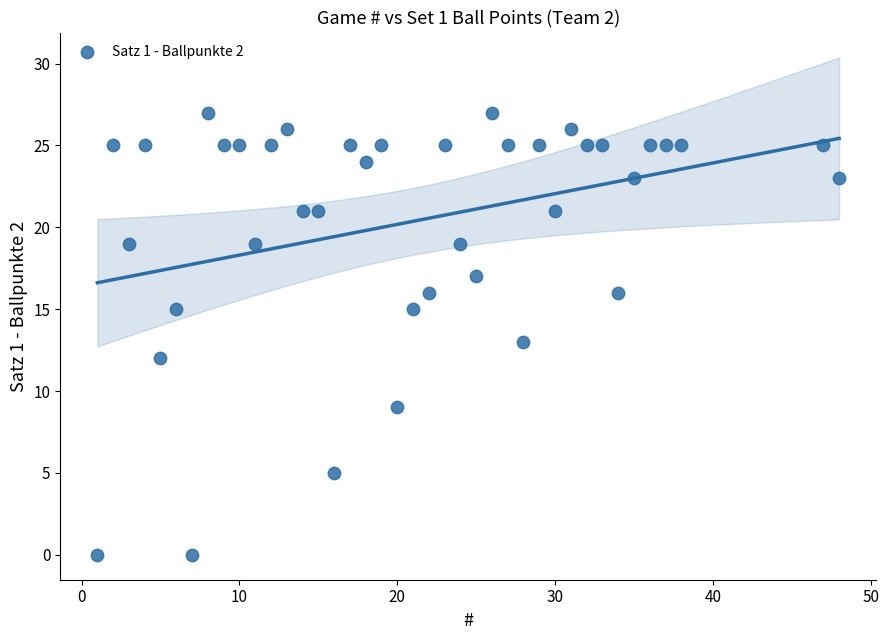

What is the range of X values (max minus min)?

47